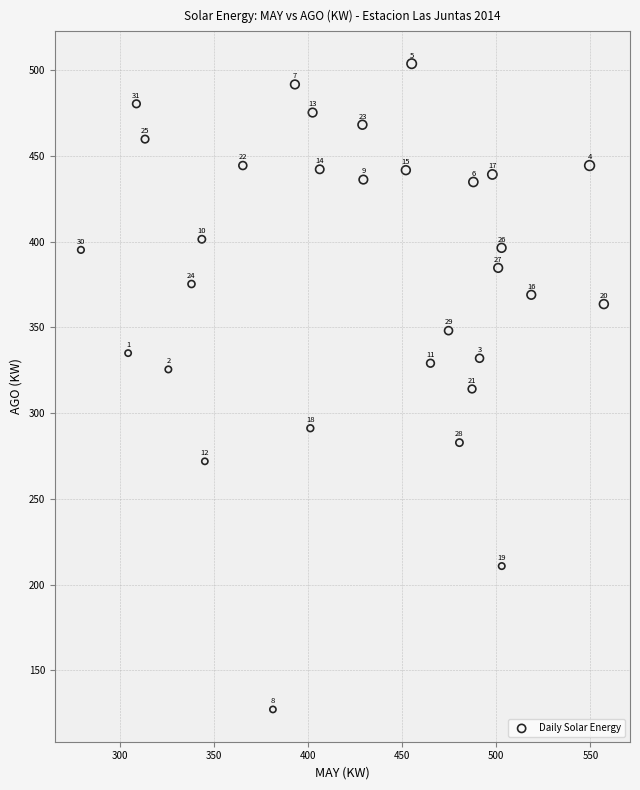

What Y value in the scatter plot is closest to 315?

314.1